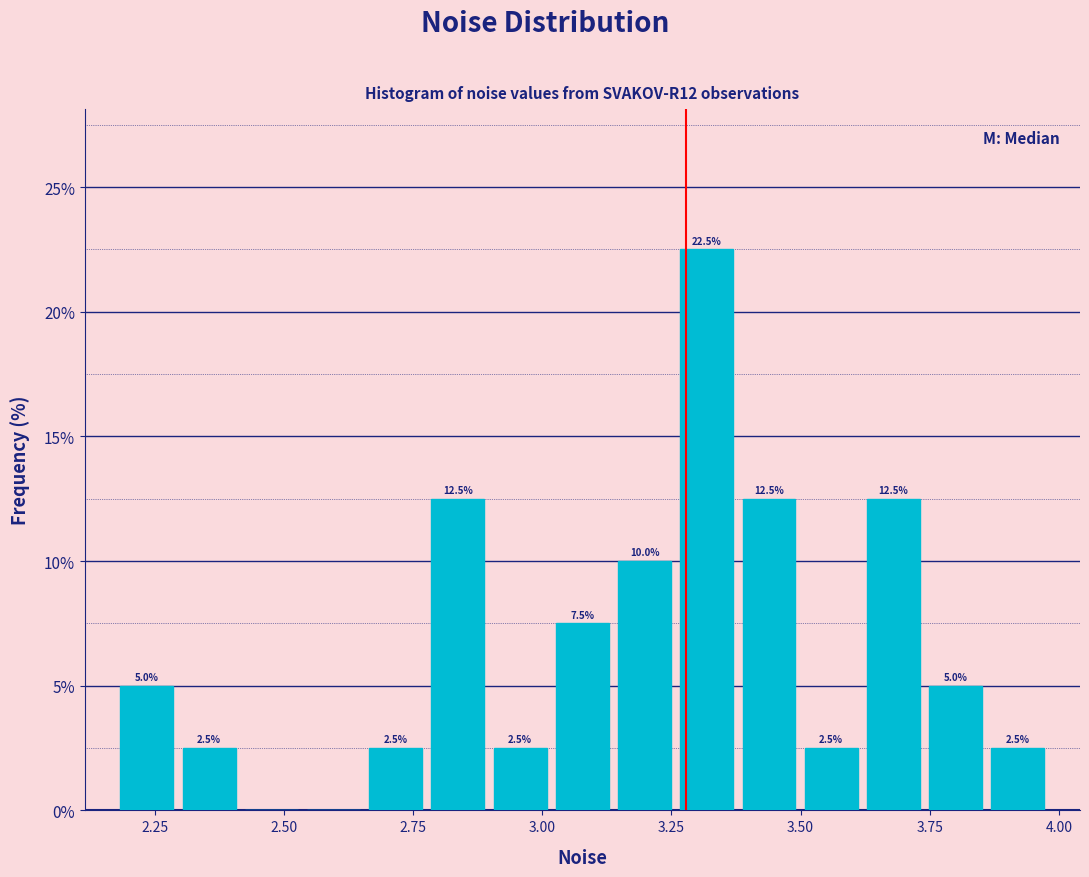

Around what value on the x-axis is the tallest bar? Give the approximate position of its centre, as read against the axis.

3.30